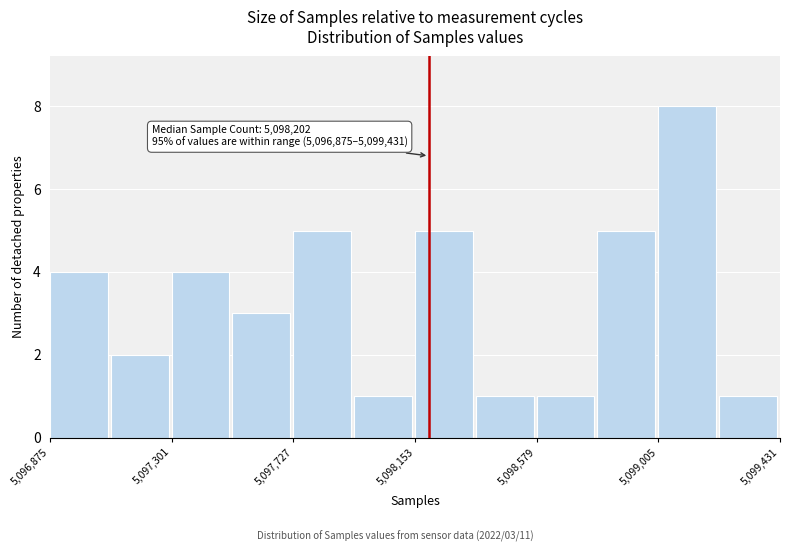

Which range on the x-axis has the tallest bar?

5099000 to 5099200